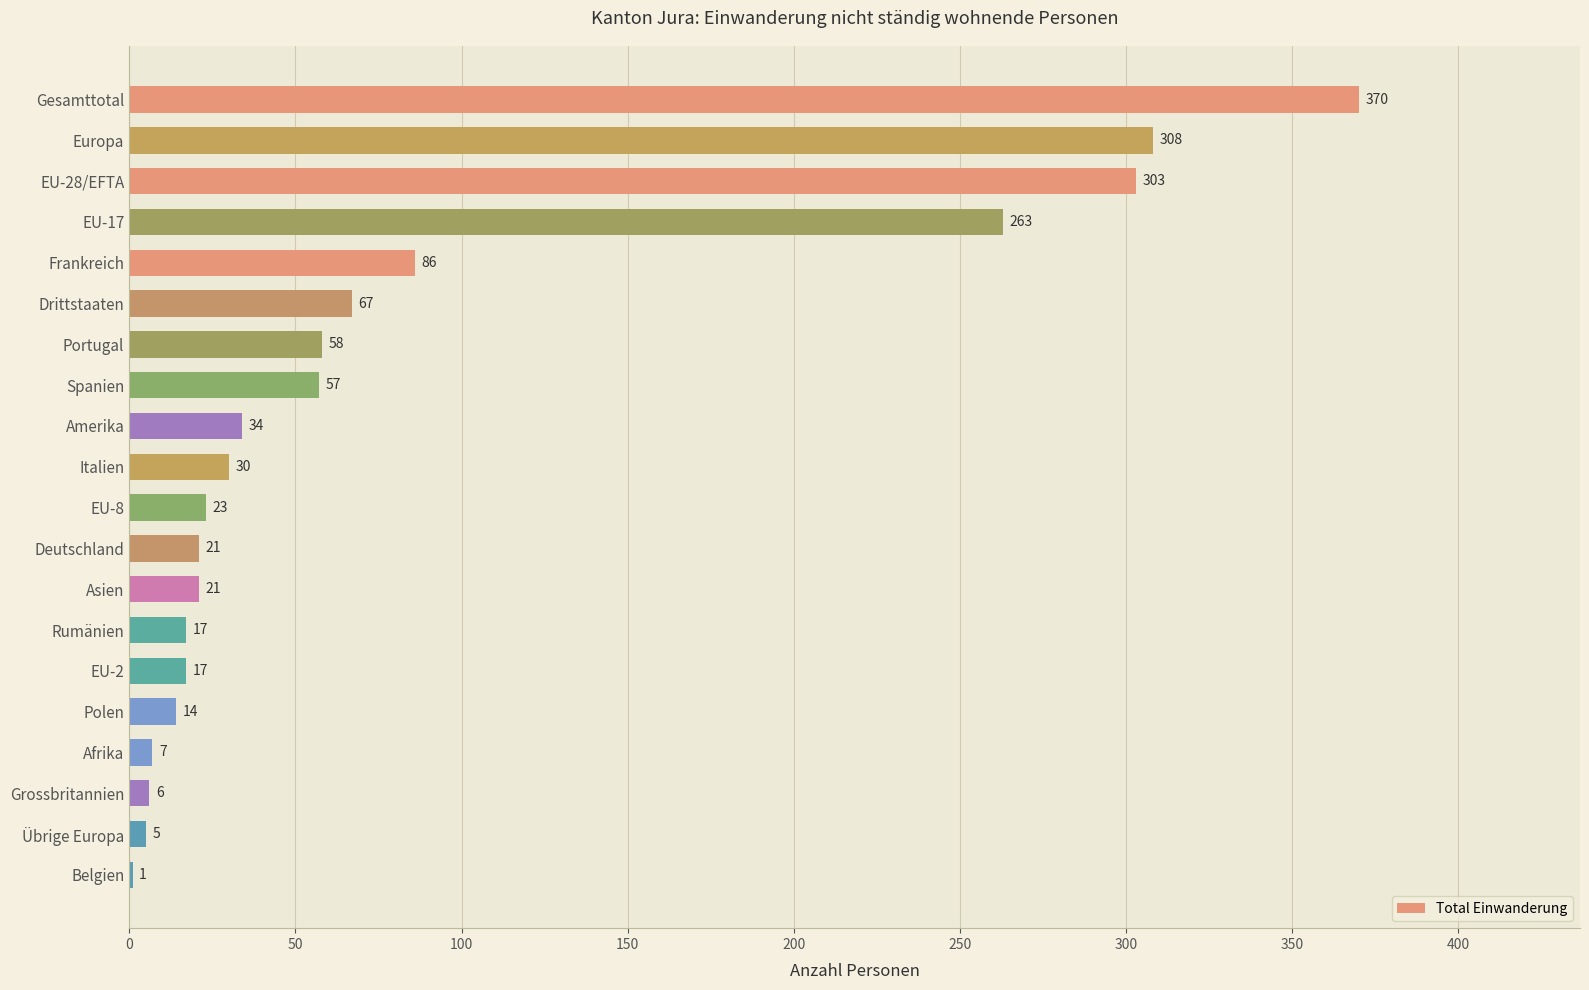

The value at Deutschland is 21. True or false?

True